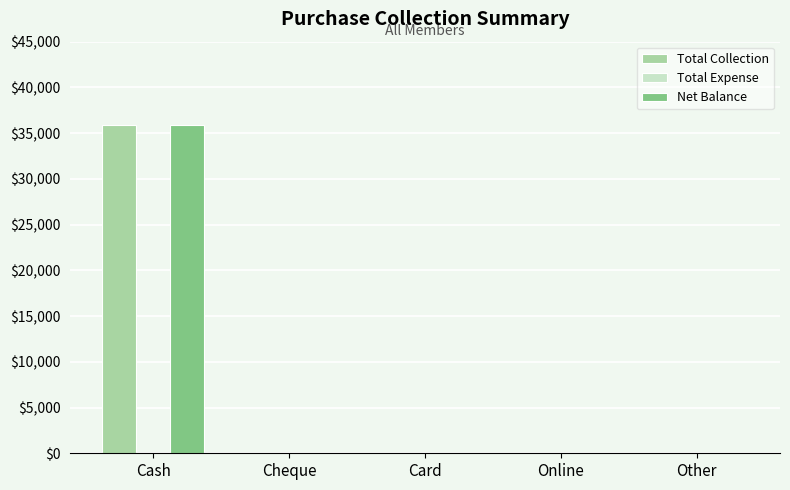

Are the bars horizontal?

No